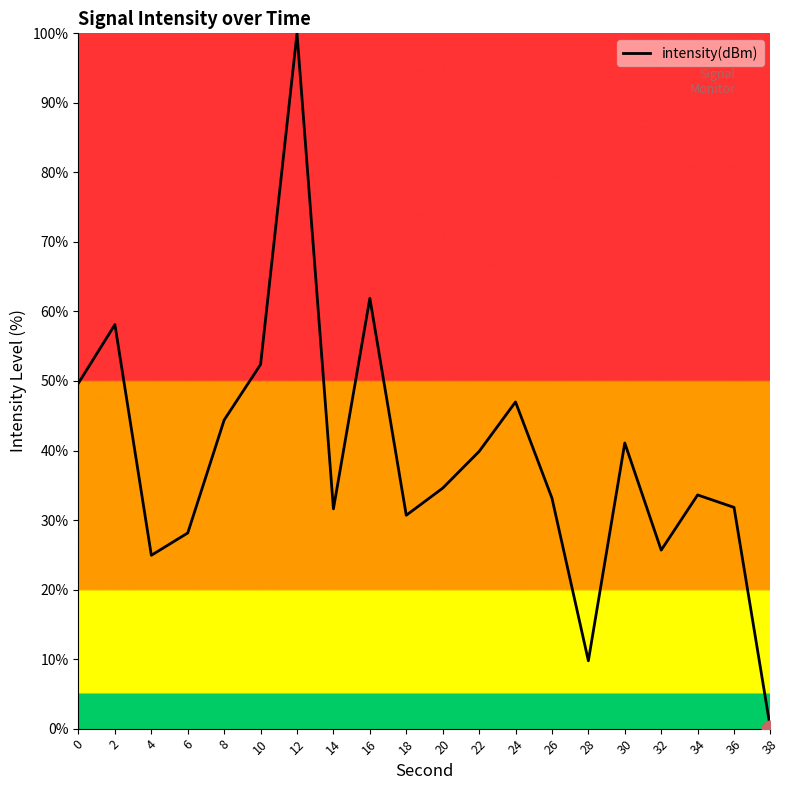

What value does the data have at 16?

61.9